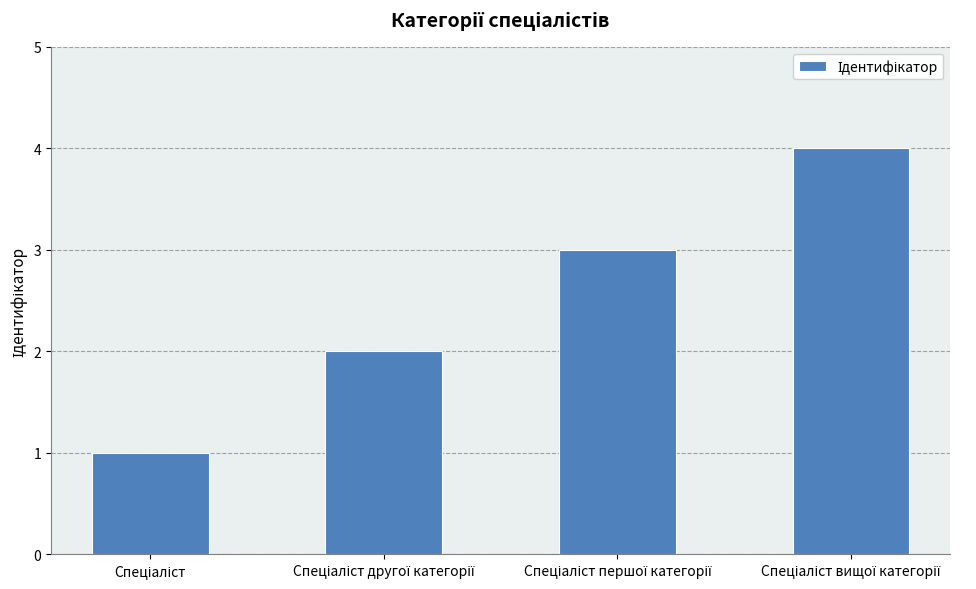

How many bars are there in total?

4